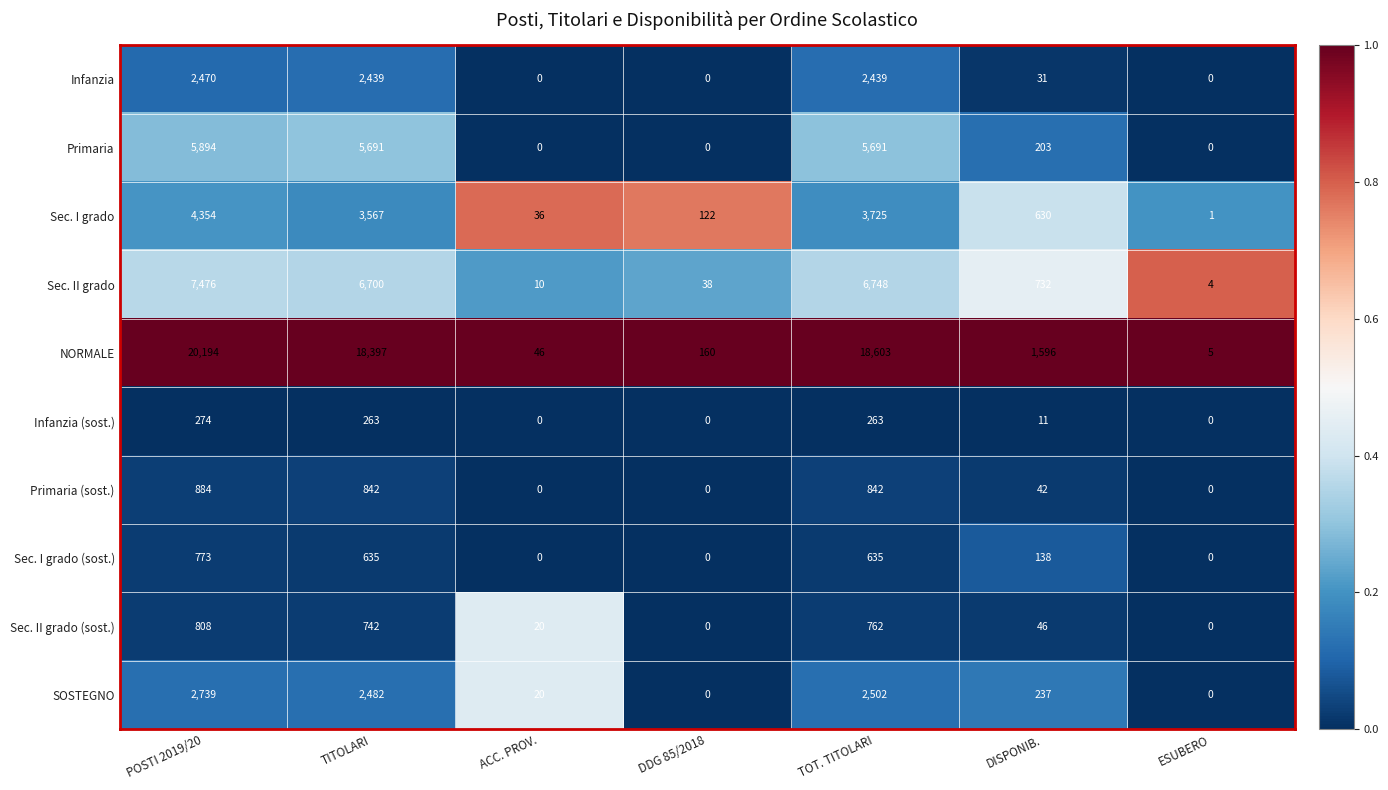

The SOSTEGNO series shows 1081 at DDG 85/2018. True or false?

False